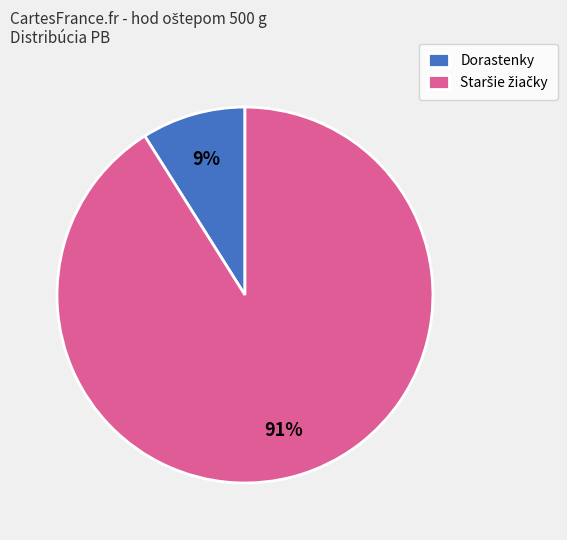

The Dorastenky slice represents 23% of the pie. True or false?

False